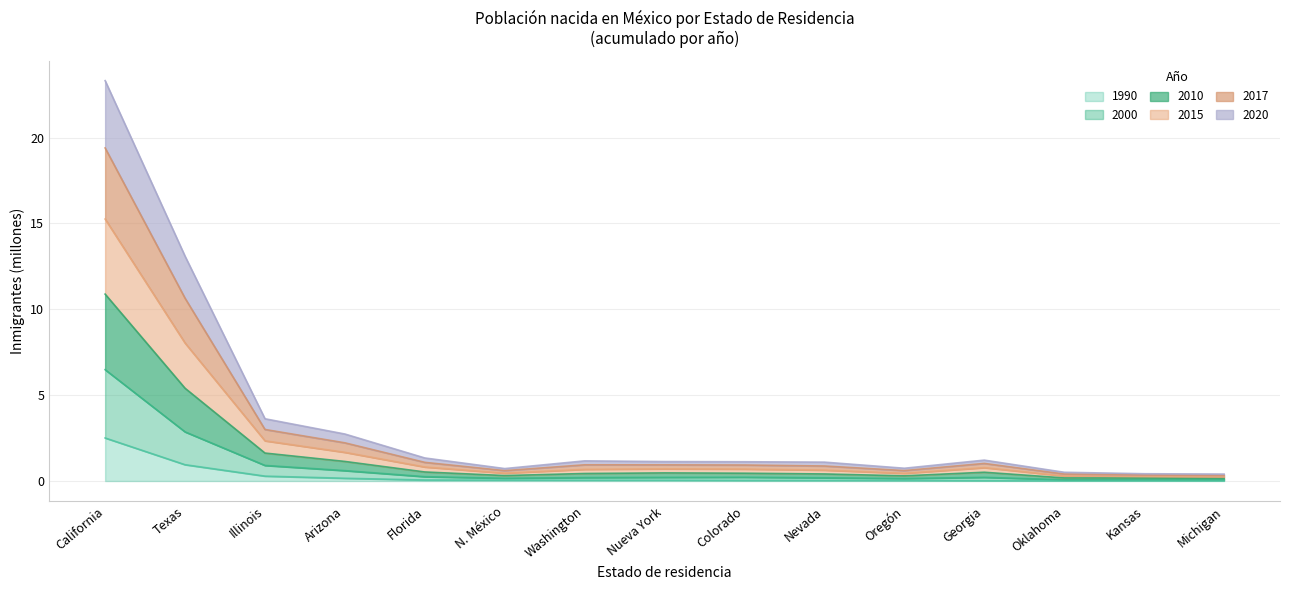

How many lines are shown in the chart?

6